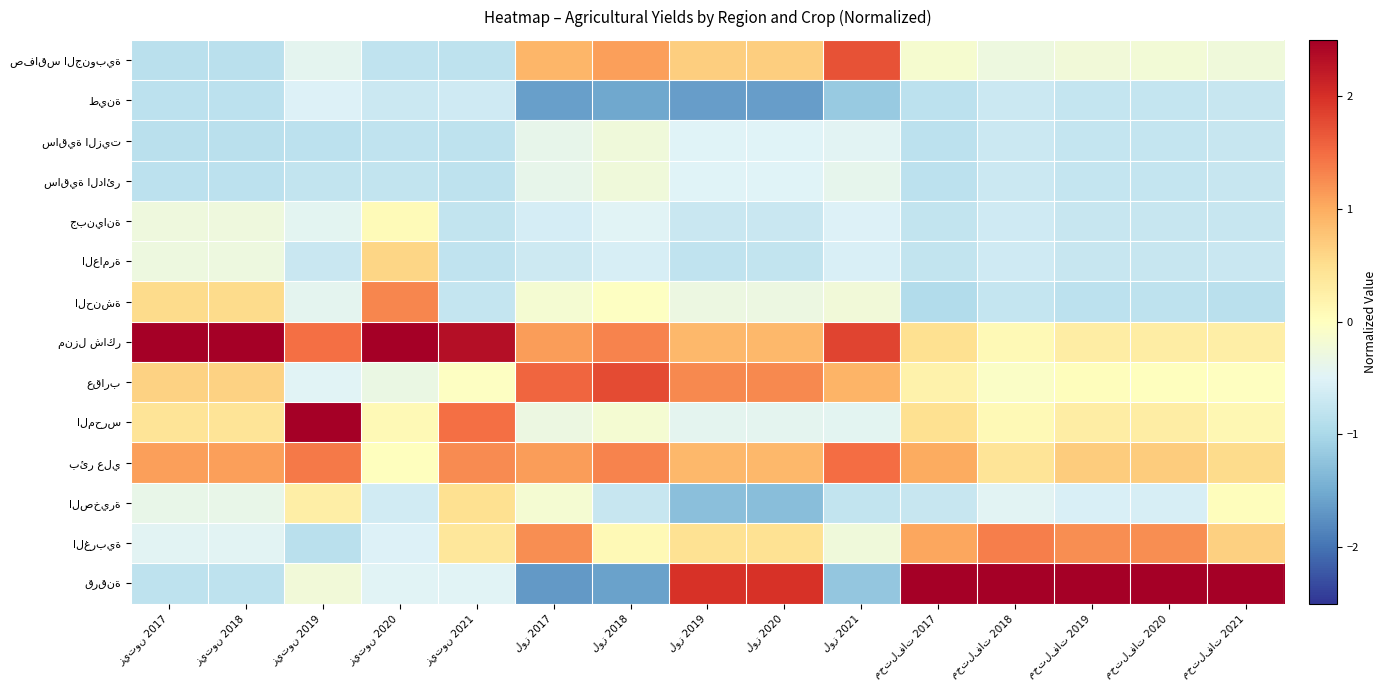

Where does the المحرس series first go above 0?

زيتون 2017